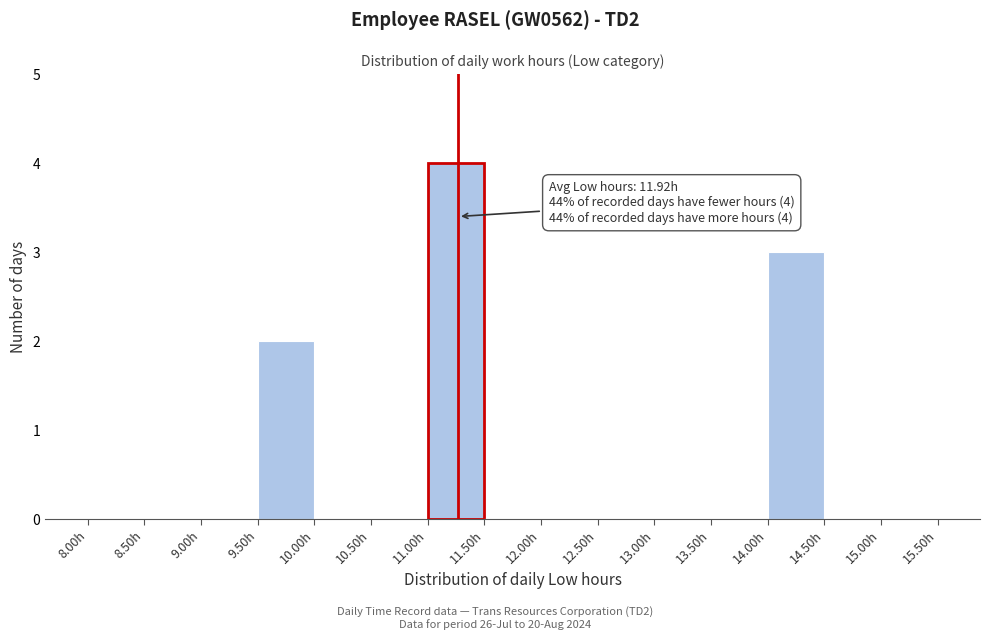

Over which range of the x-axis is the bar tallest?

11.0 to 11.5